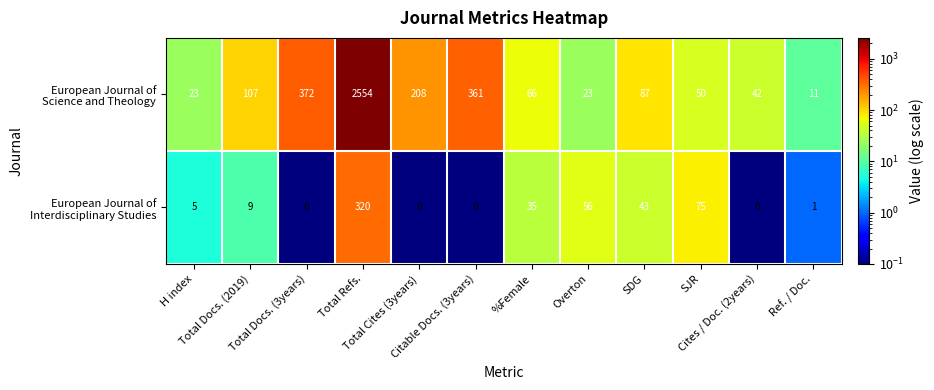

What is the maximum value shown in the chart?

2554